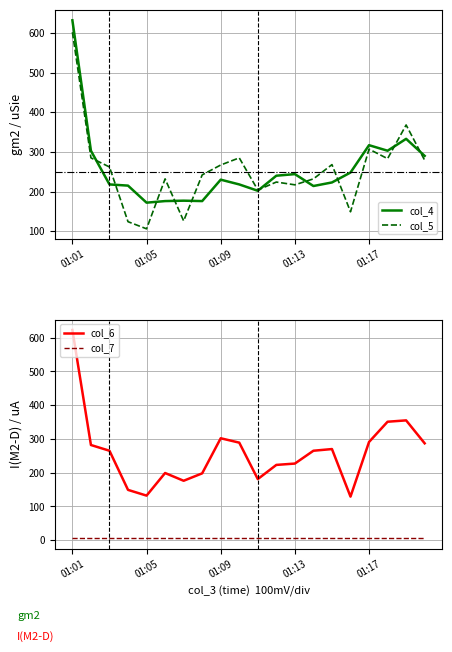

Is this an area chart (filled region under the line)?

No